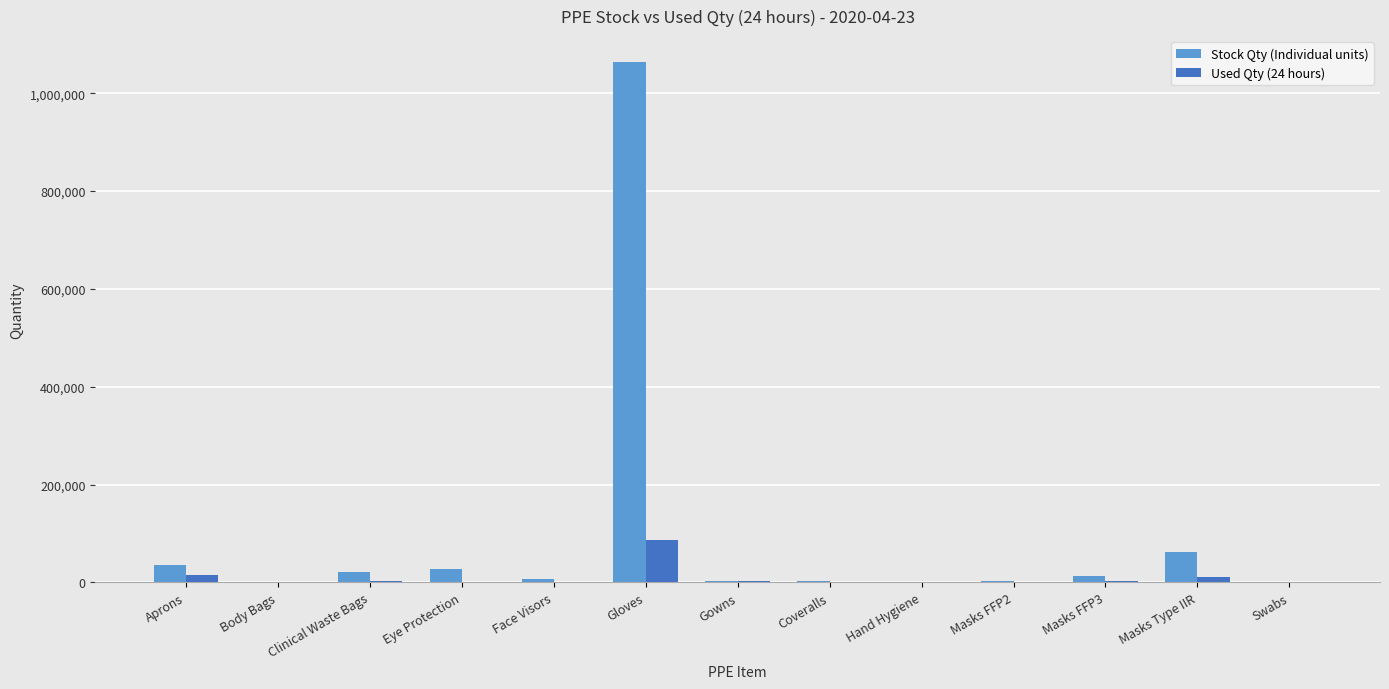

Which series has the largest total across all categories?

Stock Qty (Individual units)